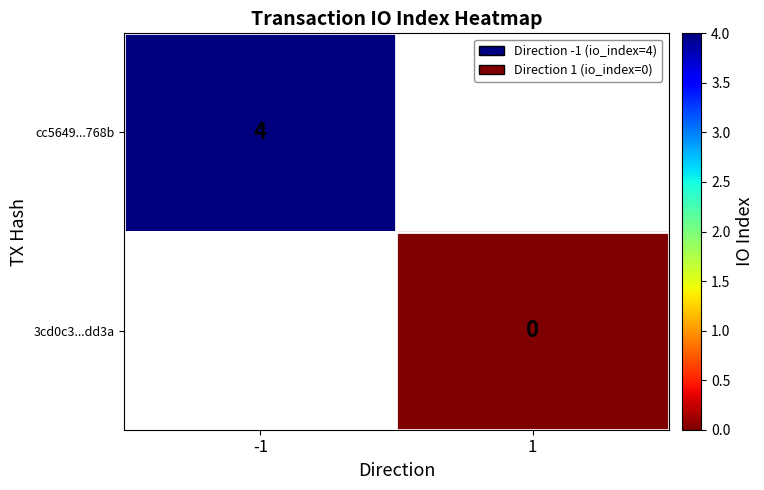

Is the value of cc5649...768b at -1 greater than the value of 3cd0c3...dd3a at 1?

Yes